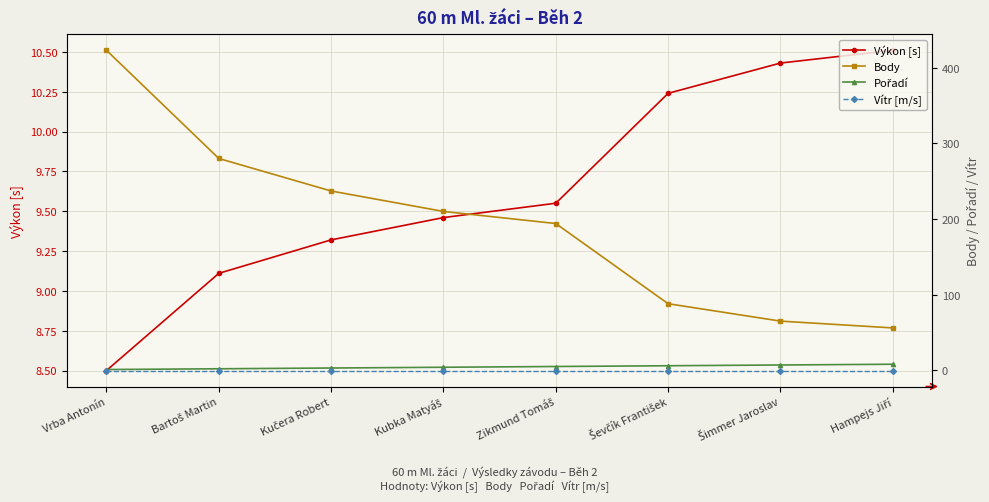

At which label is Body closest to 239?

Kučera Robert